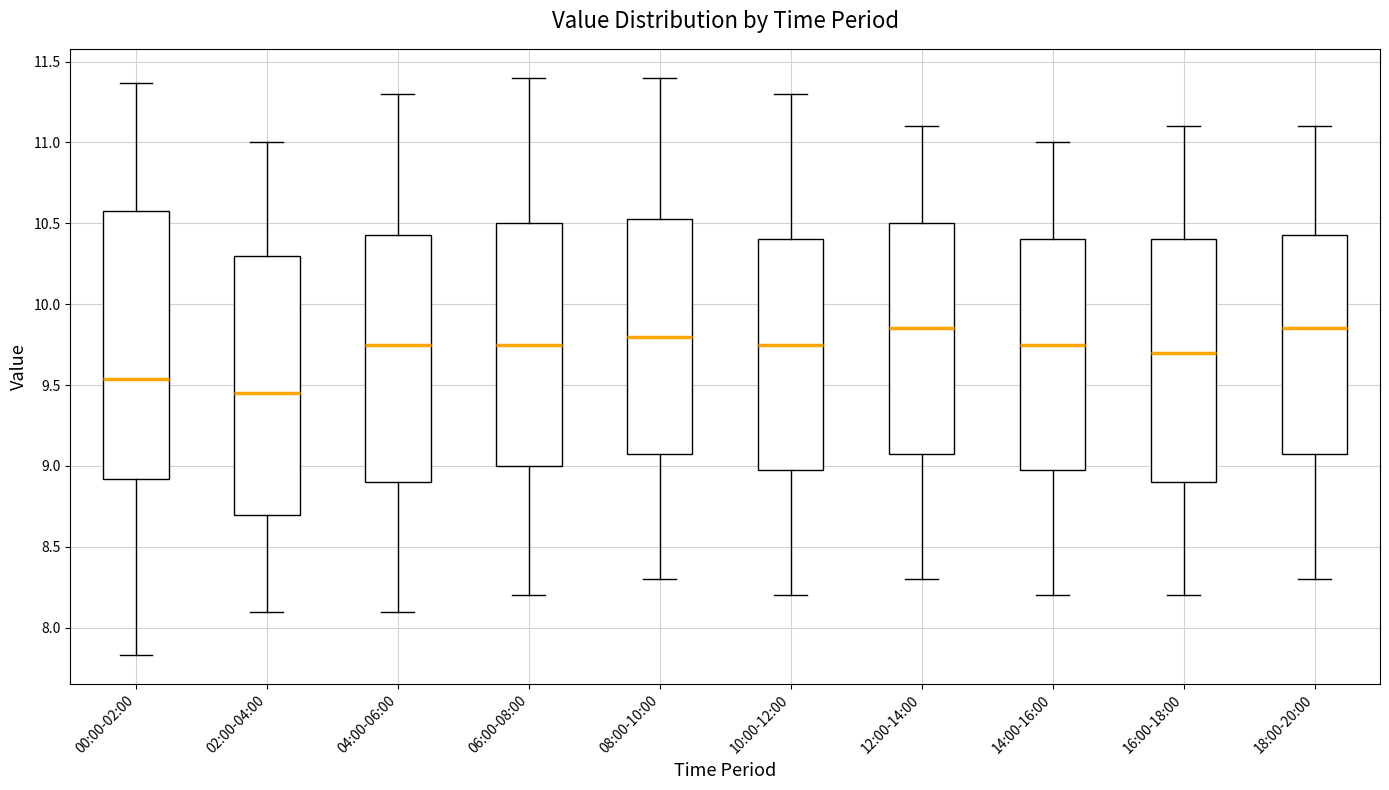

Comparing the boxes themselves (not the whiskers), which one is the tallest?

00:00-02:00